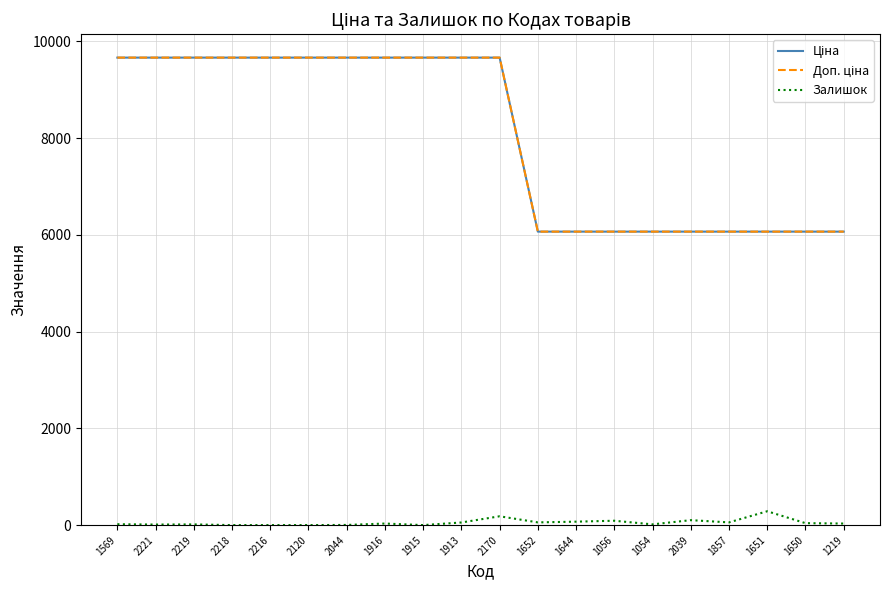

Does the chart have visible grid lines?

Yes